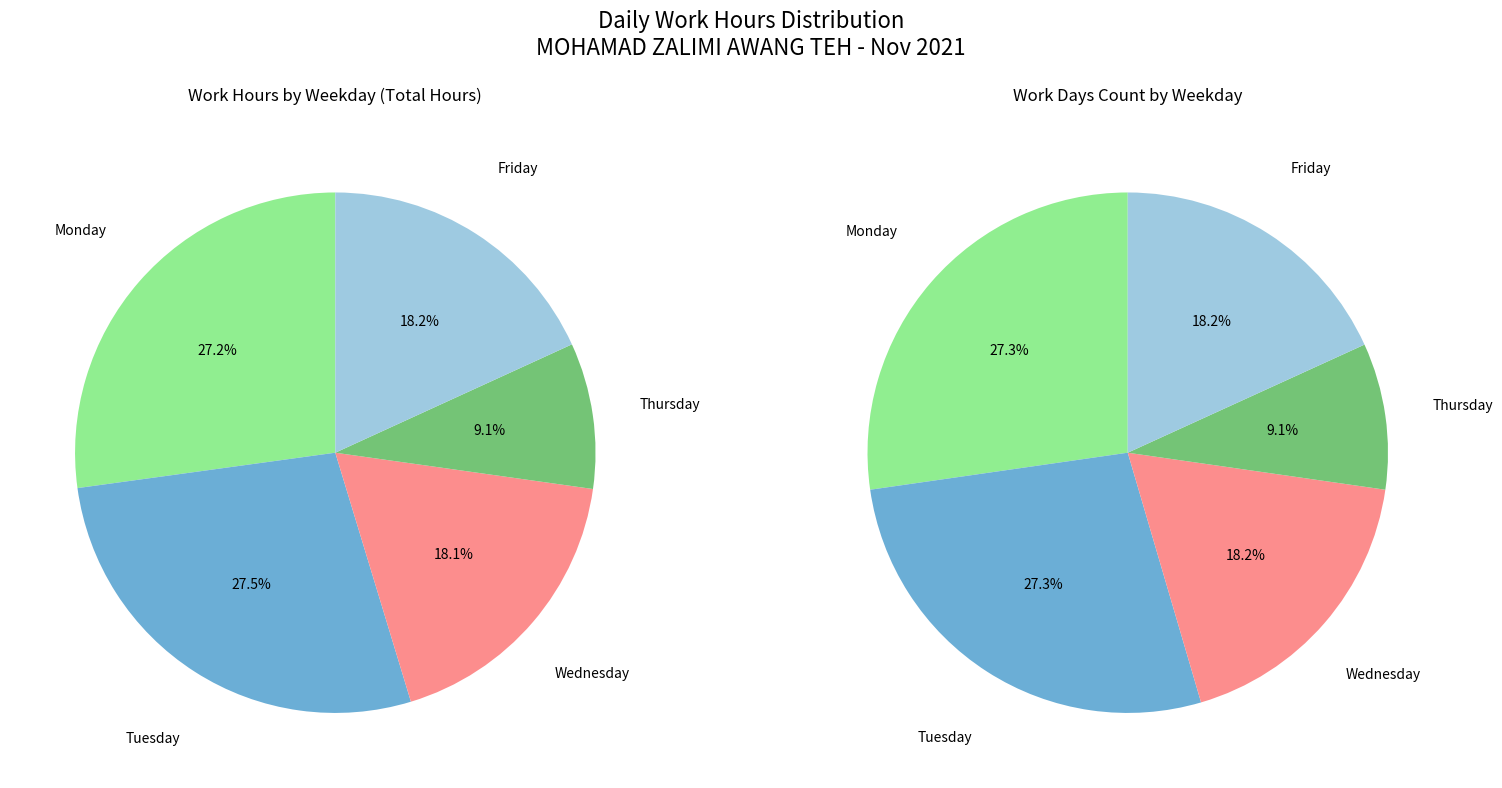

Does Day 2 account for over 50% of the chart?

No